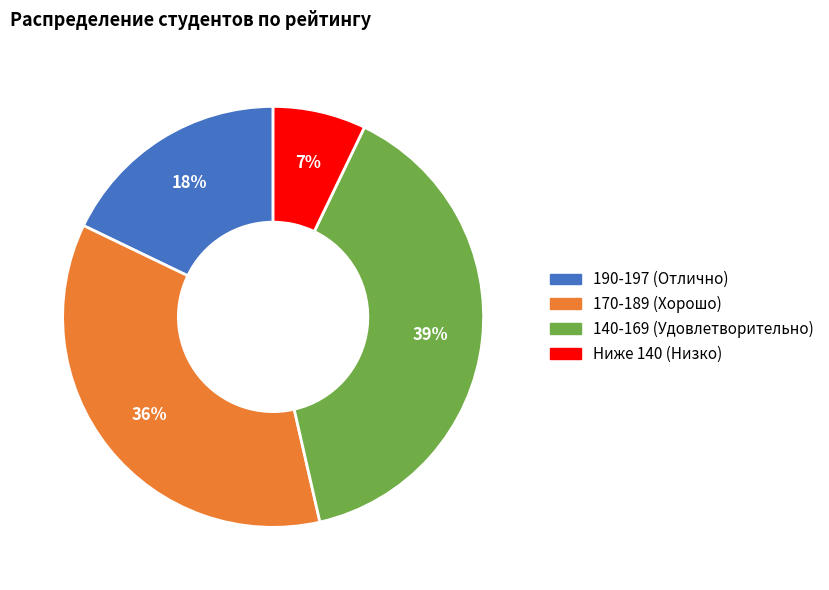

Is there a majority slice in this chart?

No